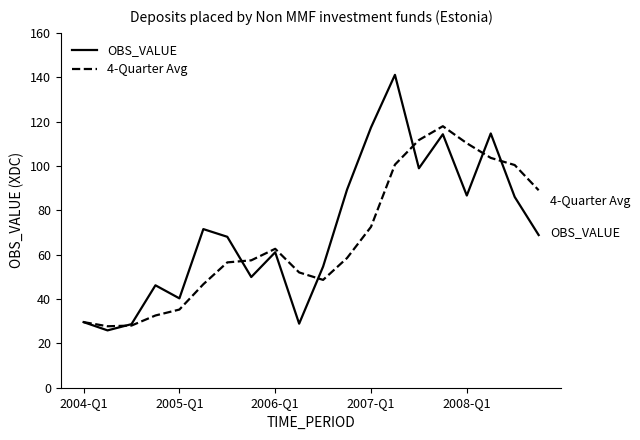

What is the minimum value for OBS_VALUE?

25.9